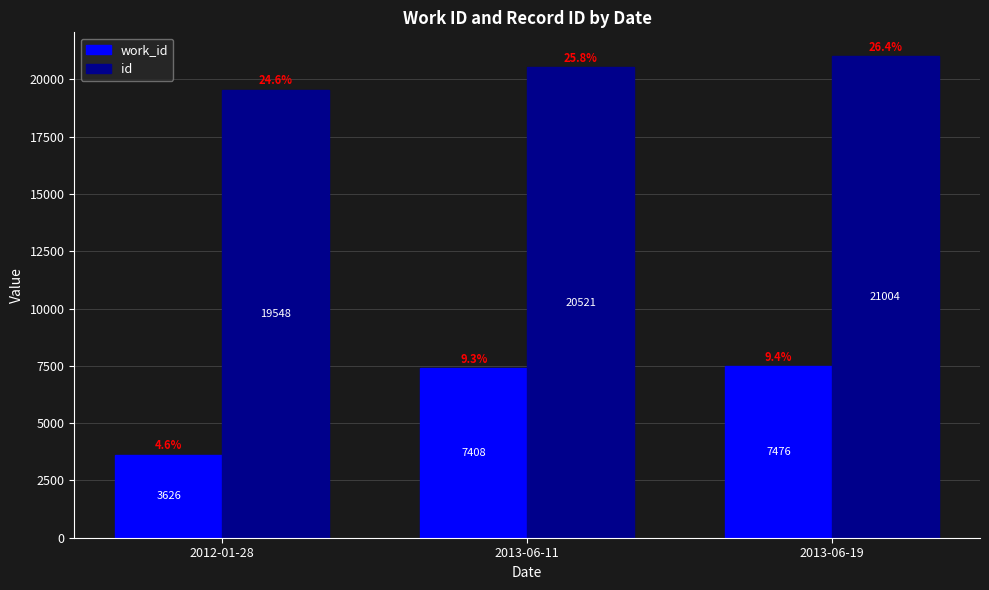

Between 2012-01-28 and 2013-06-11, which series saw the biggest shift?

work_id